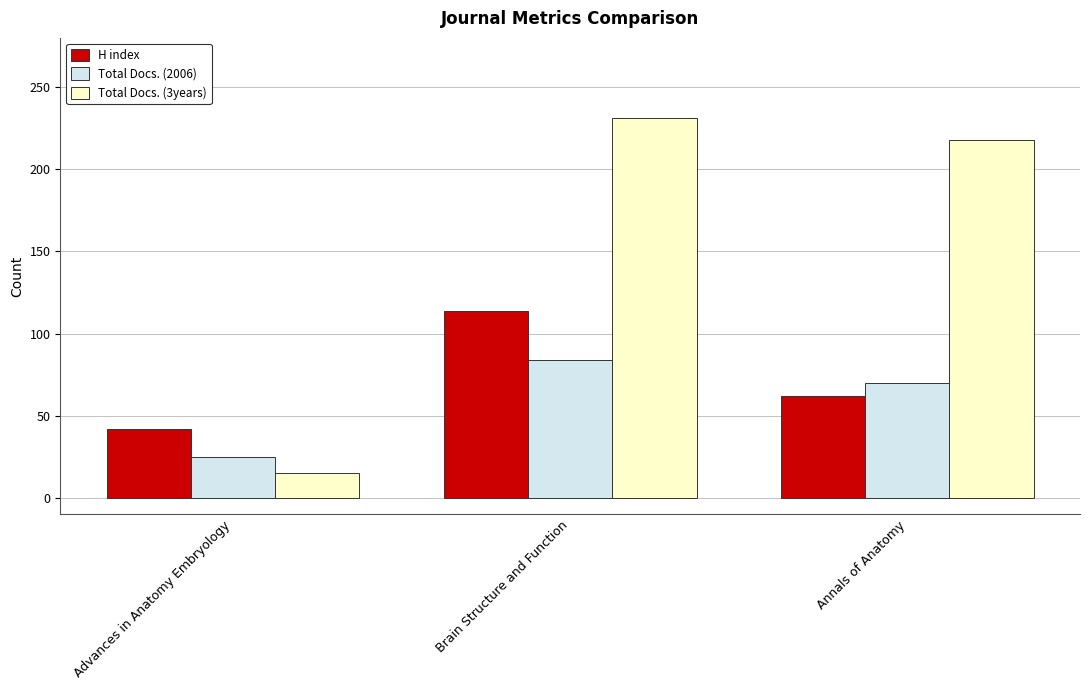

What is the sum of all Total Docs. (2006) values?

179